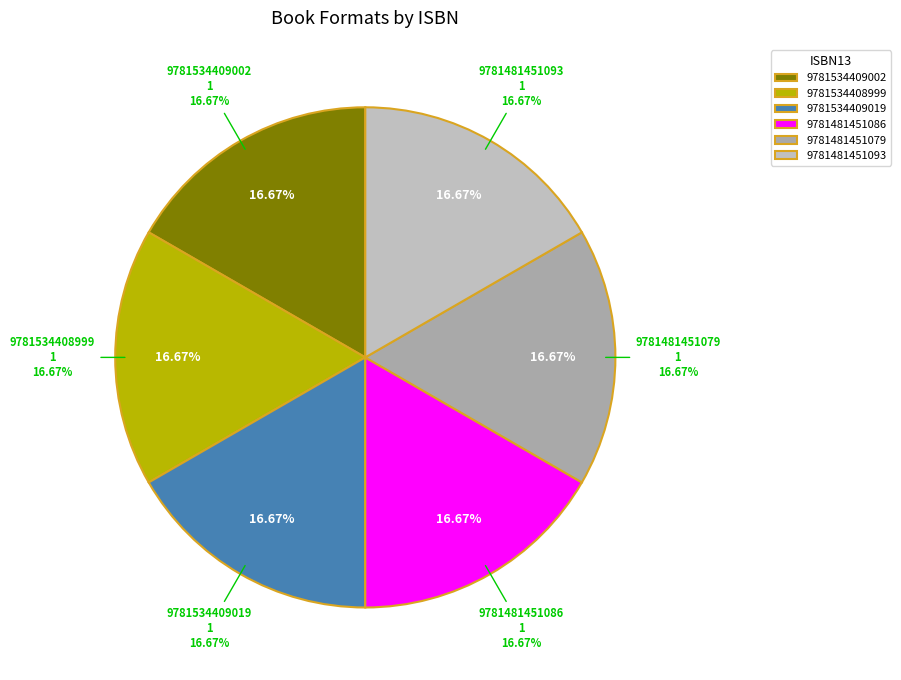

Does any single category account for the majority?

No